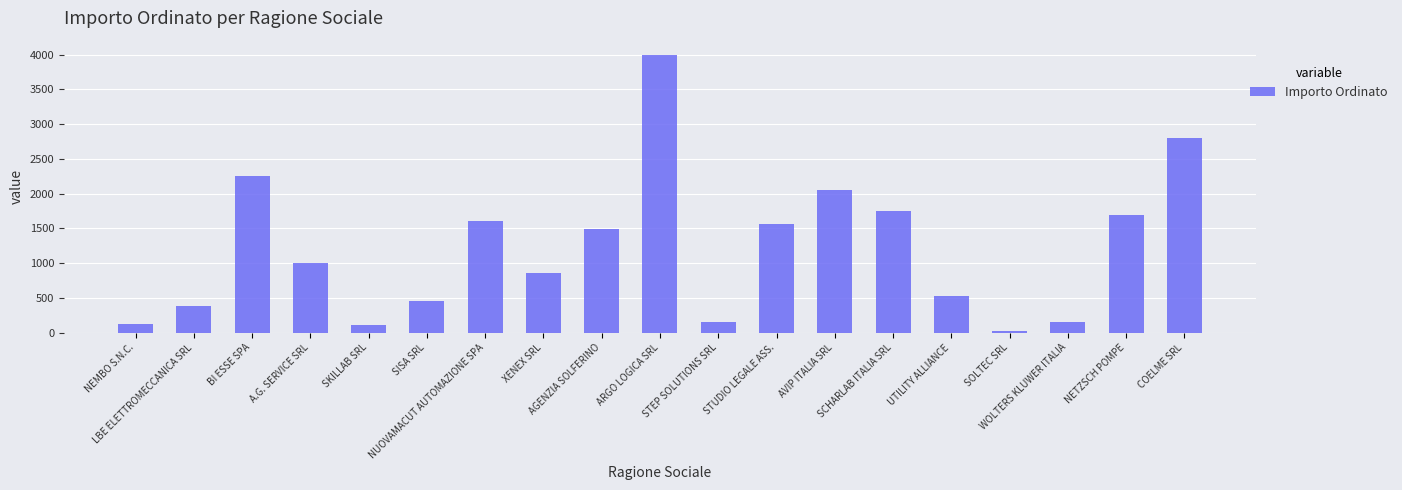

What is the greatest value displayed?

4000.0